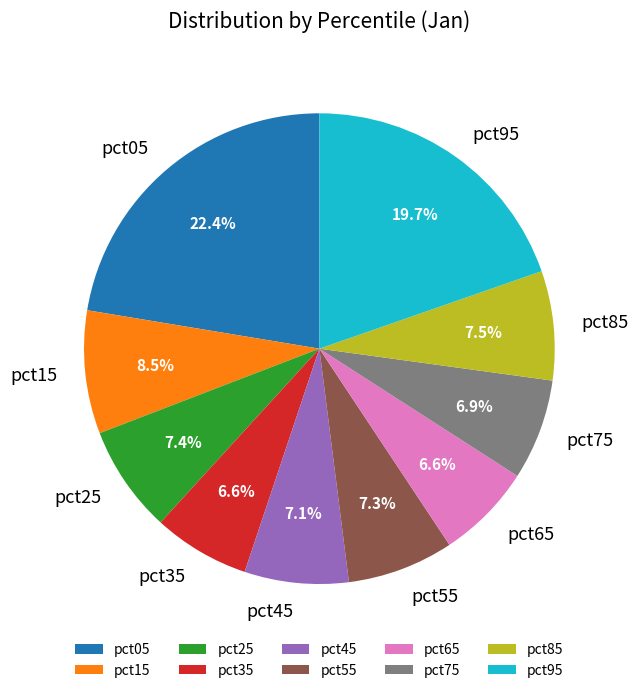

Does any single category account for the majority?

No